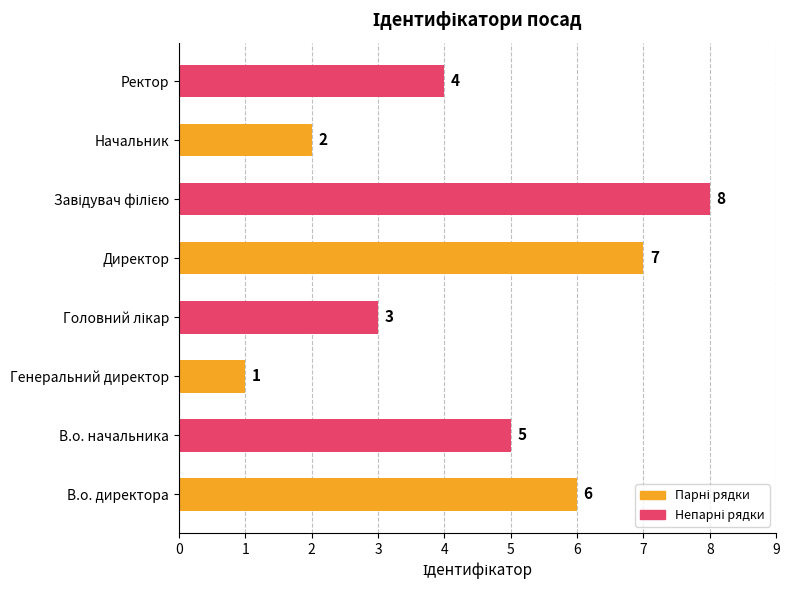

Reading top to bottom, what are all the values shown in this chart?

4	2	8	7	3	1	5	6